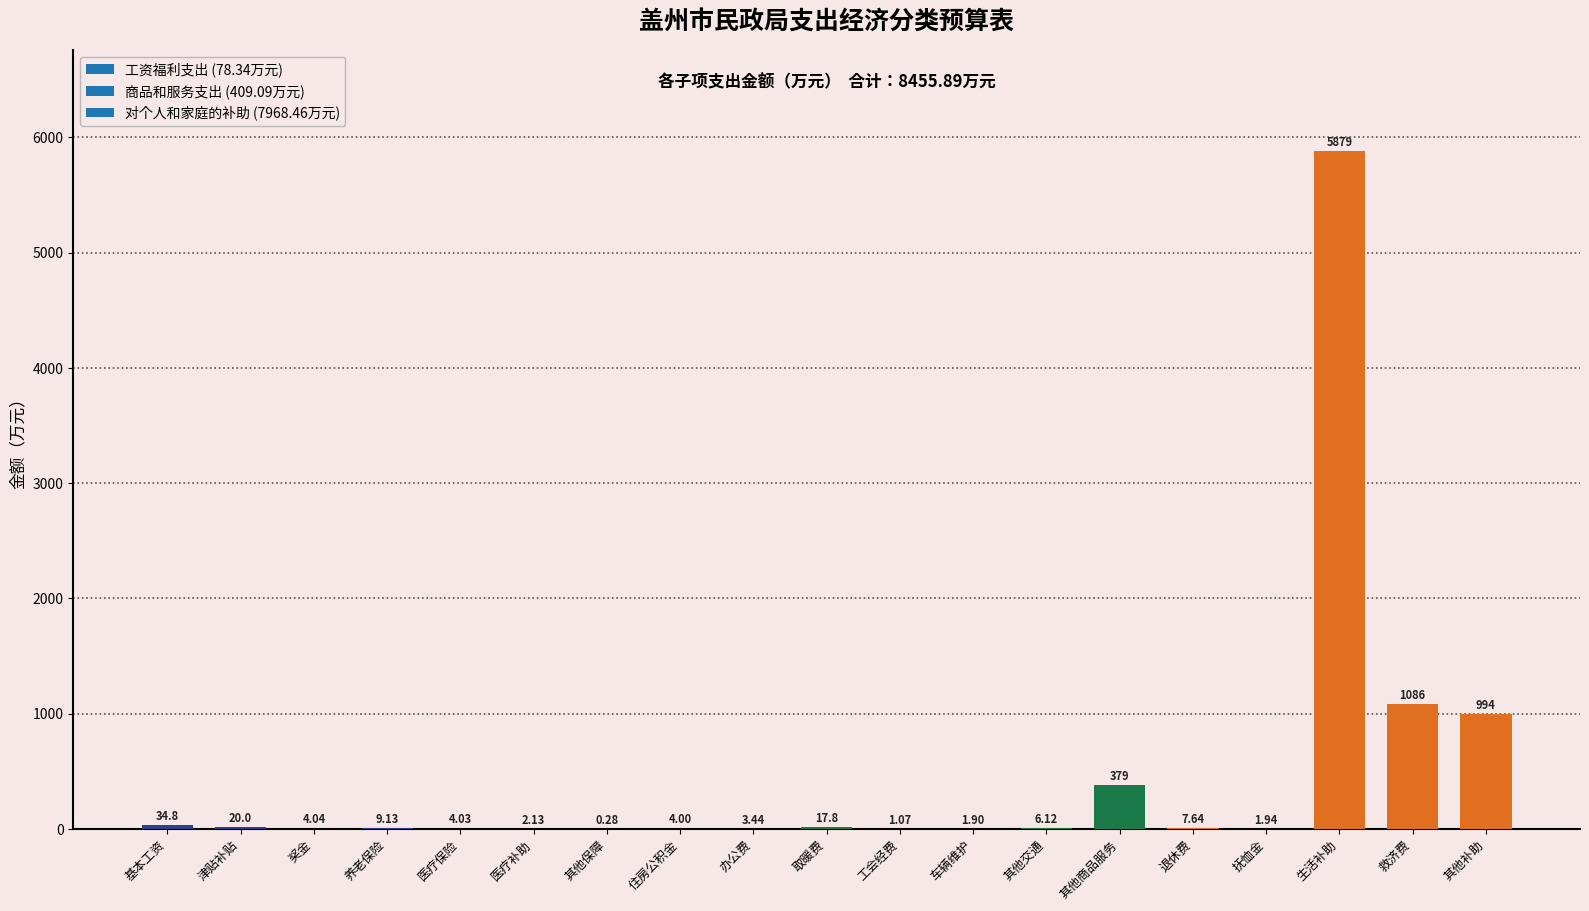

Where does the data first go above 6?

基本工资